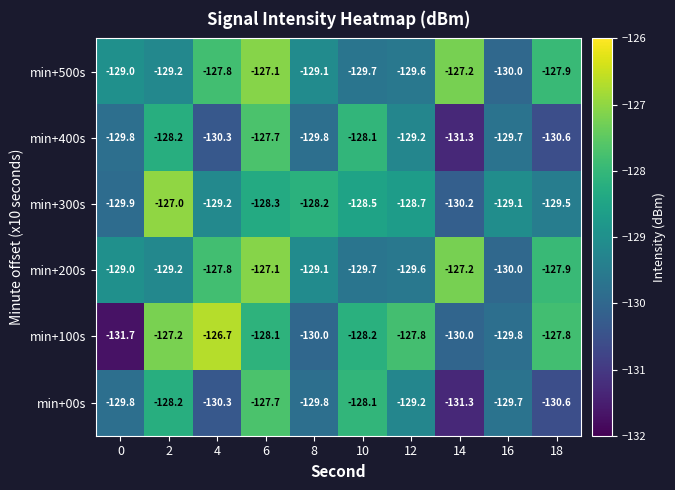

At which label does min+100s reach its peak?

4